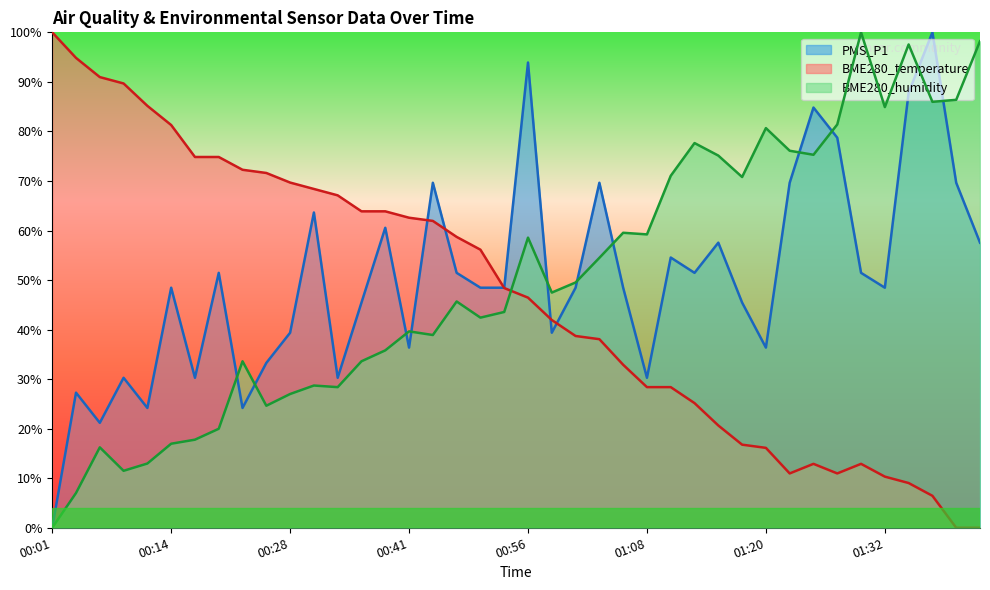

What are all the series names shown in the legend?

PMS_P1, BME280_temperature, BME280_humidity